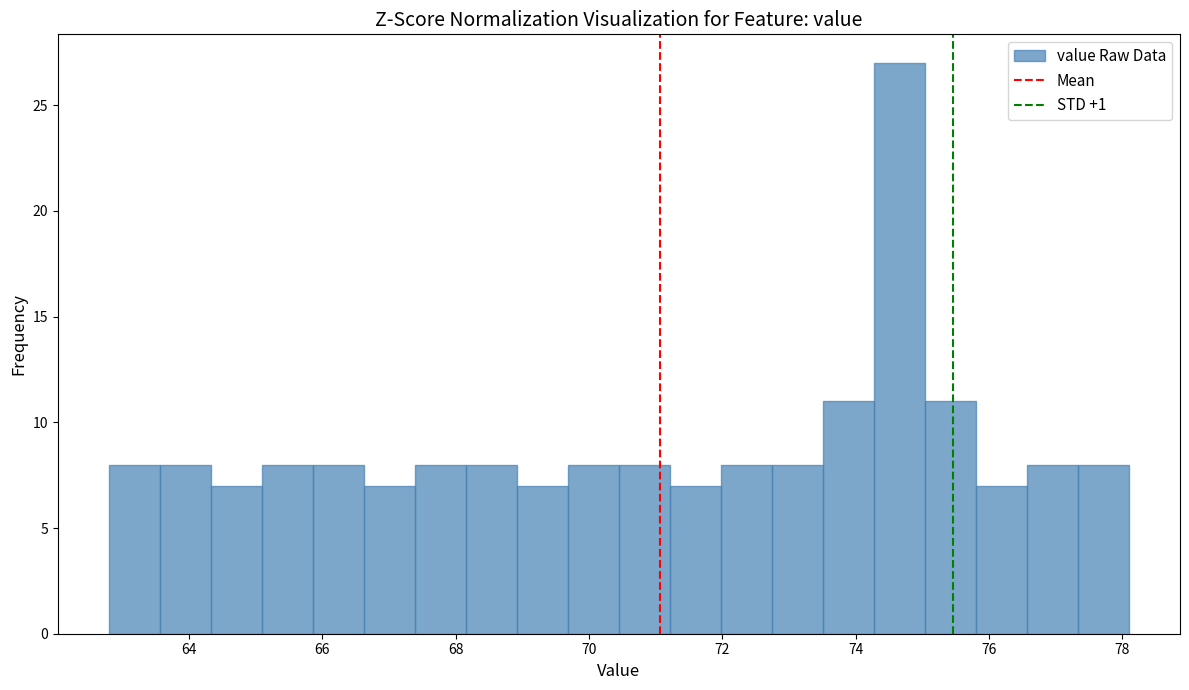

Around what value on the x-axis is the tallest bar? Give the approximate position of its centre, as read against the axis.

74.6